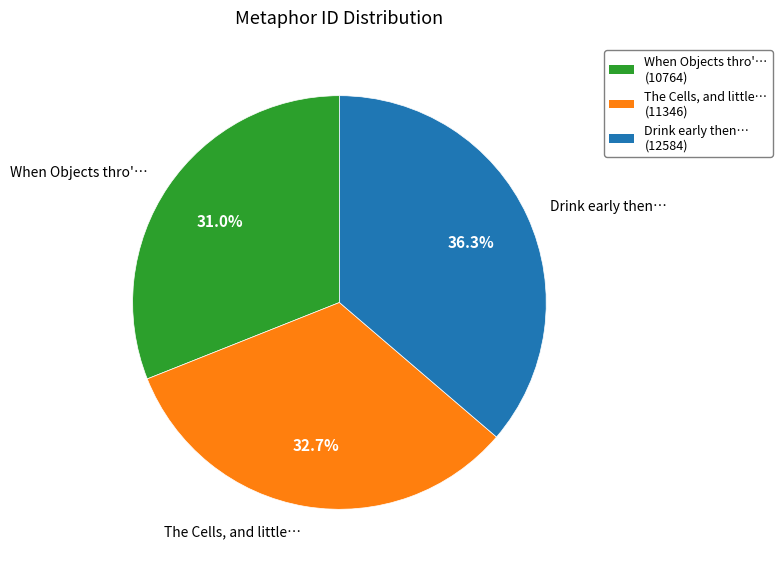

What is the largest slice in the pie chart?

Drink early then…